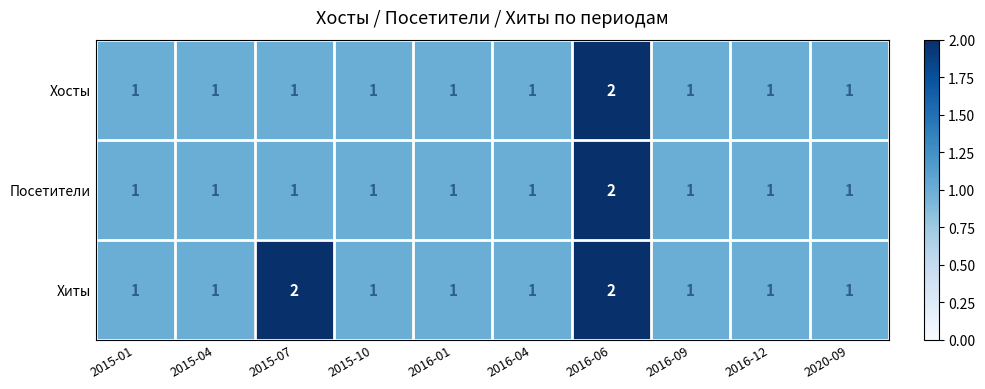

Which series has the largest total across all categories?

Хиты